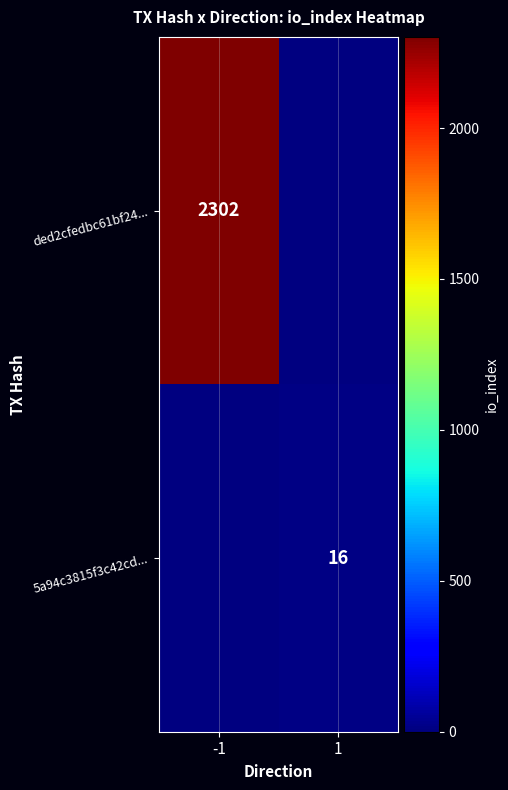

The ded2cfedbc61bf24... series shows 4093 at -1. True or false?

False